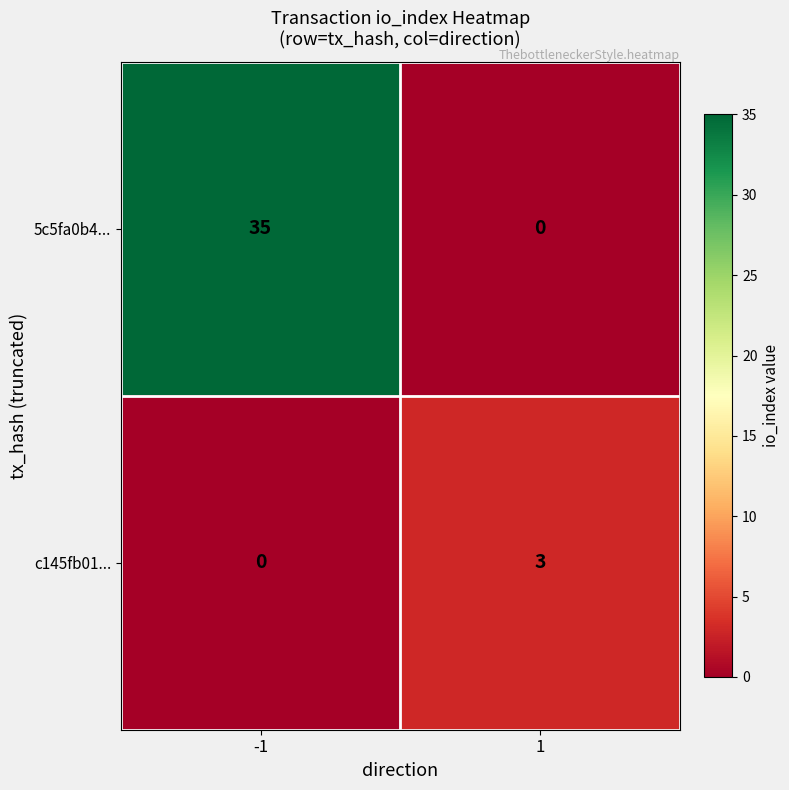

How many categories are shown in the chart?

2